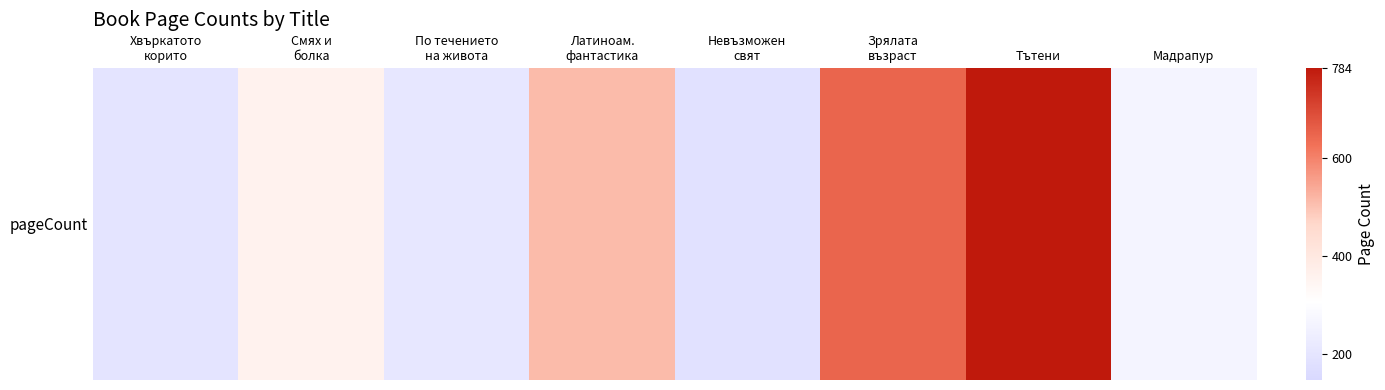

Reading left to right, what are all the values shown in this chart?

196	360	208	512	184	648	784	264